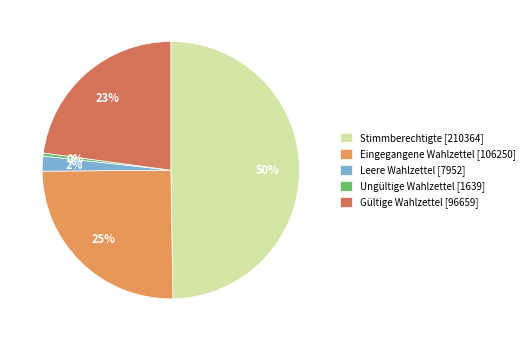

Rank the categories by value from lowest to highest.

Ungültige Wahlzettel, Leere Wahlzettel, Gültige Wahlzettel, Eingegangene Wahlzettel, Stimmberechtigte